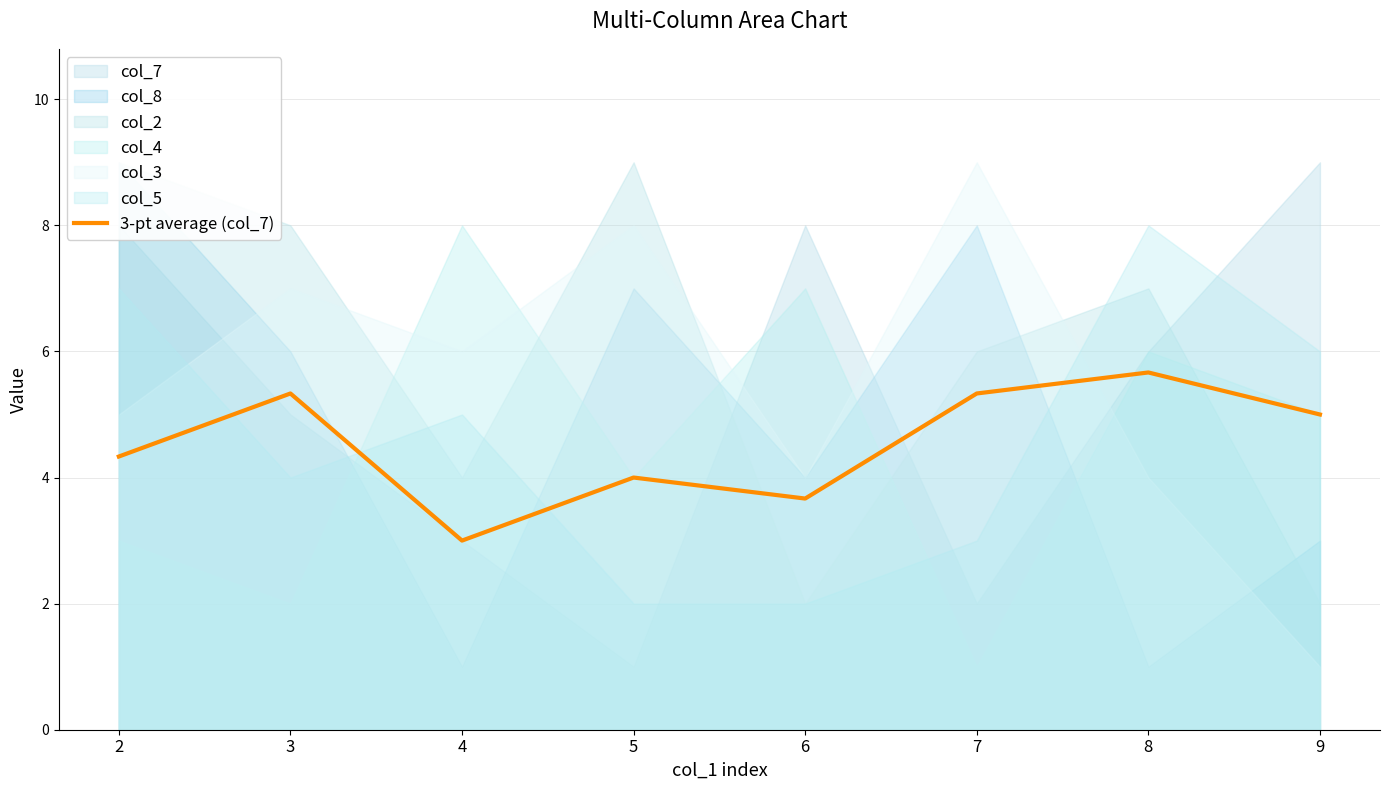

Where is the first local minimum?

4